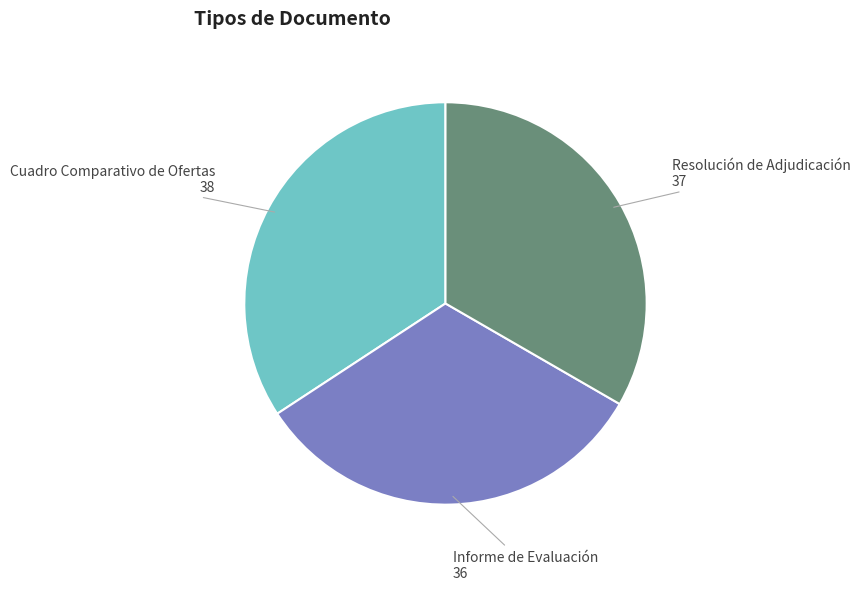

Is the sum of Informe de Evaluación and Resolución de Adjudicación greater than half?

Yes